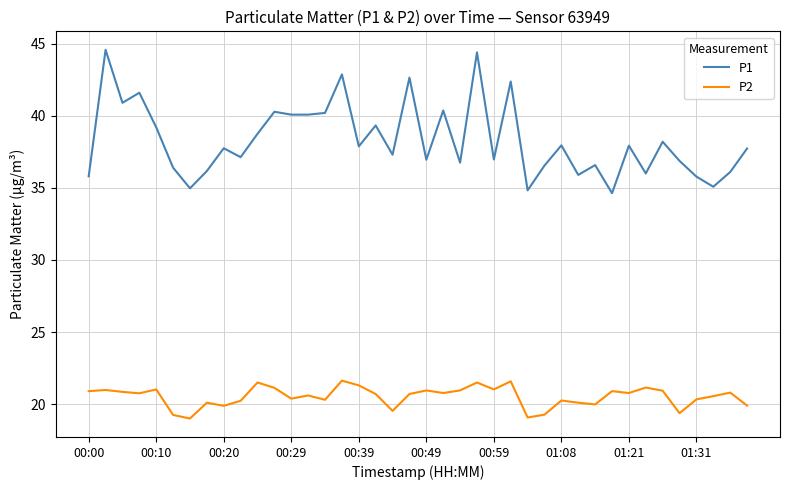

Which series has the largest range (max minus min)?

P1